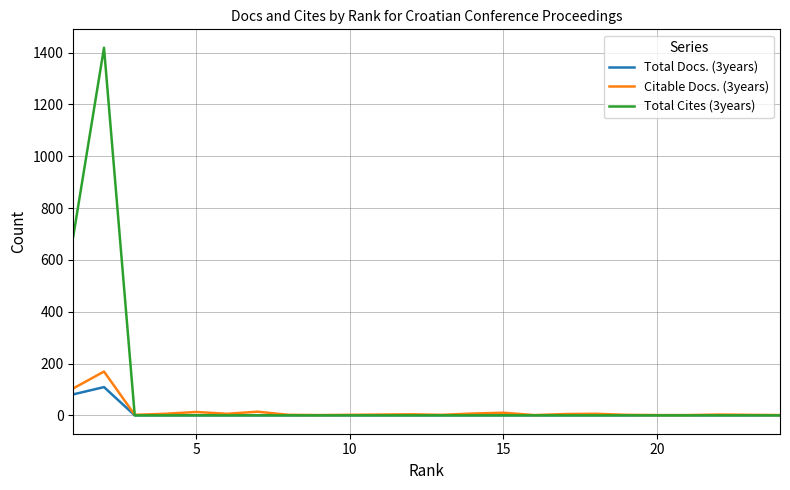

Which series has the largest range (max minus min)?

Total Cites (3years)